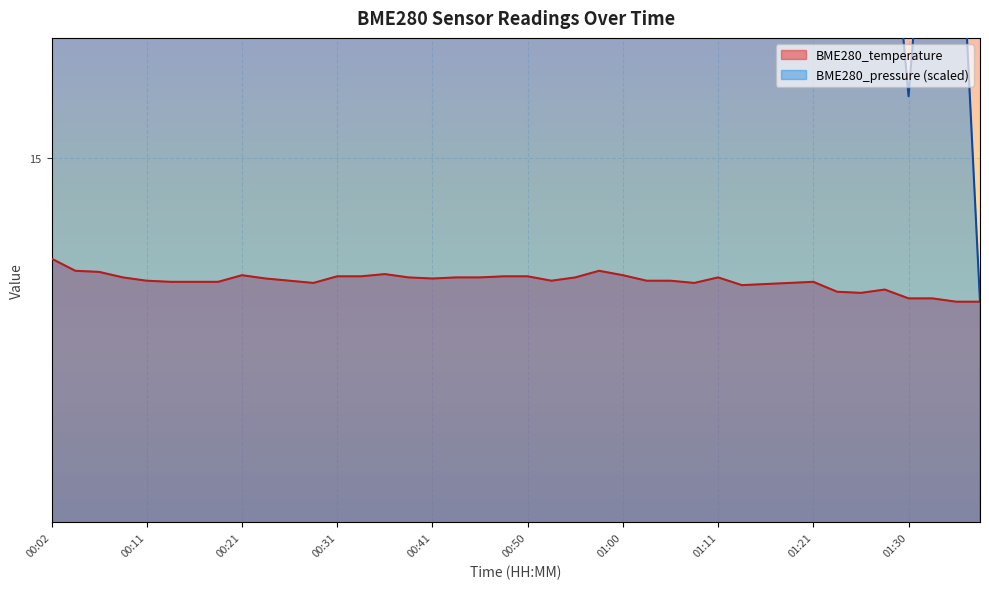

Count the number of categories in the chart.

40